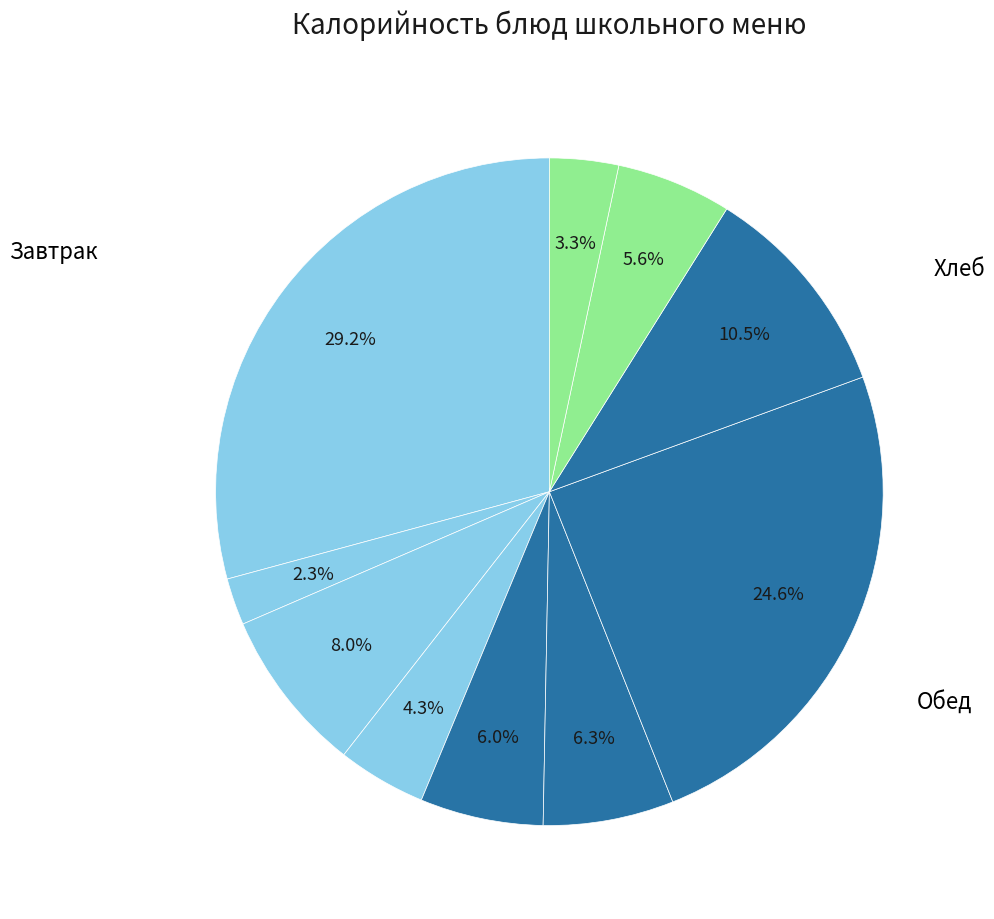

Count the number of slices in the pie.

10